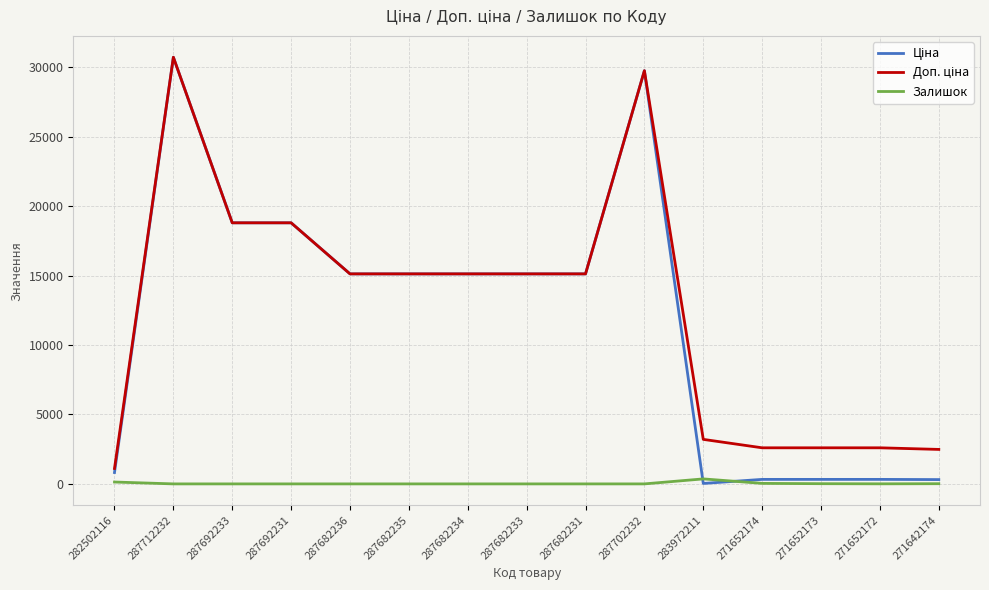

At which category does the chart reach its peak across all series?

287712232